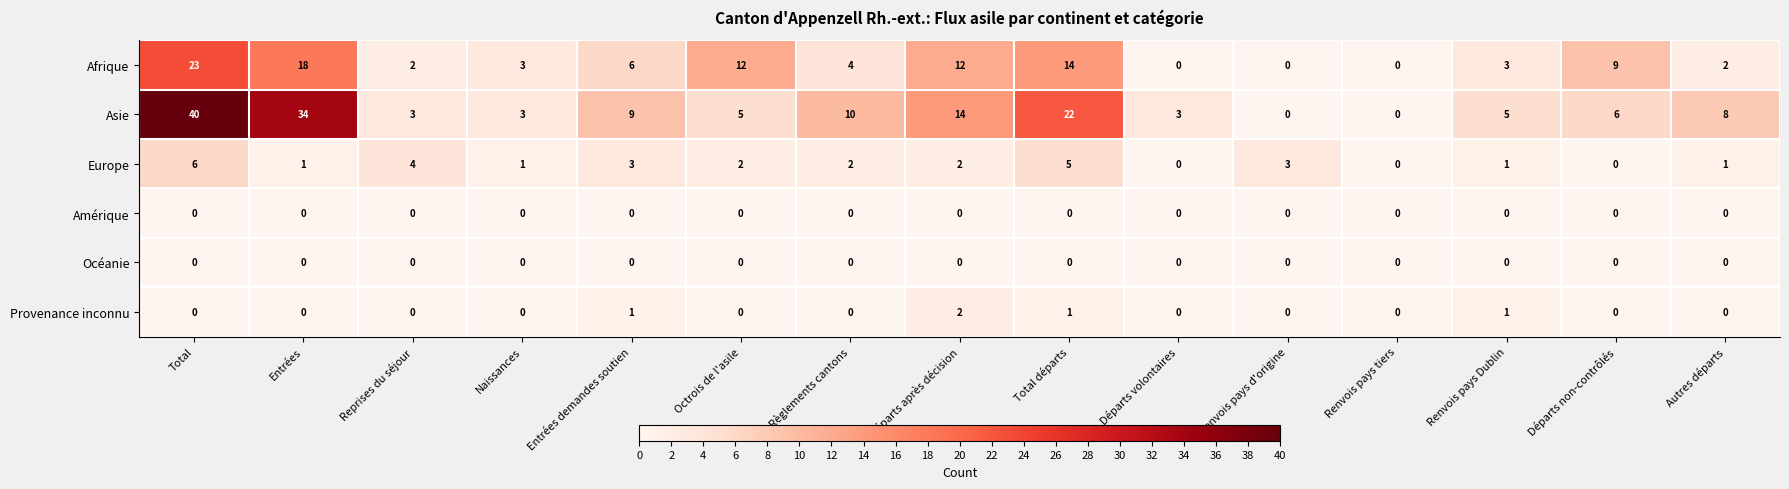

What is the total value across all series at Renvois pays d'origine?

3